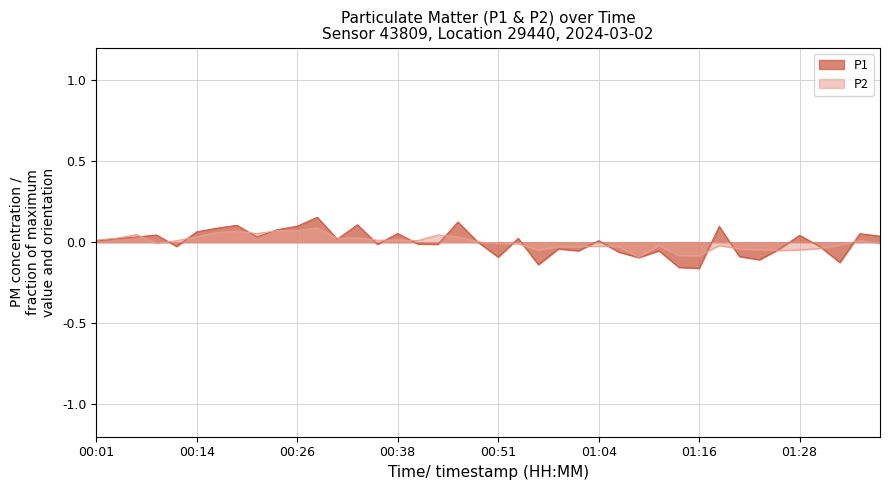

List the series in order of their peak value, lowest first.

P2, P1